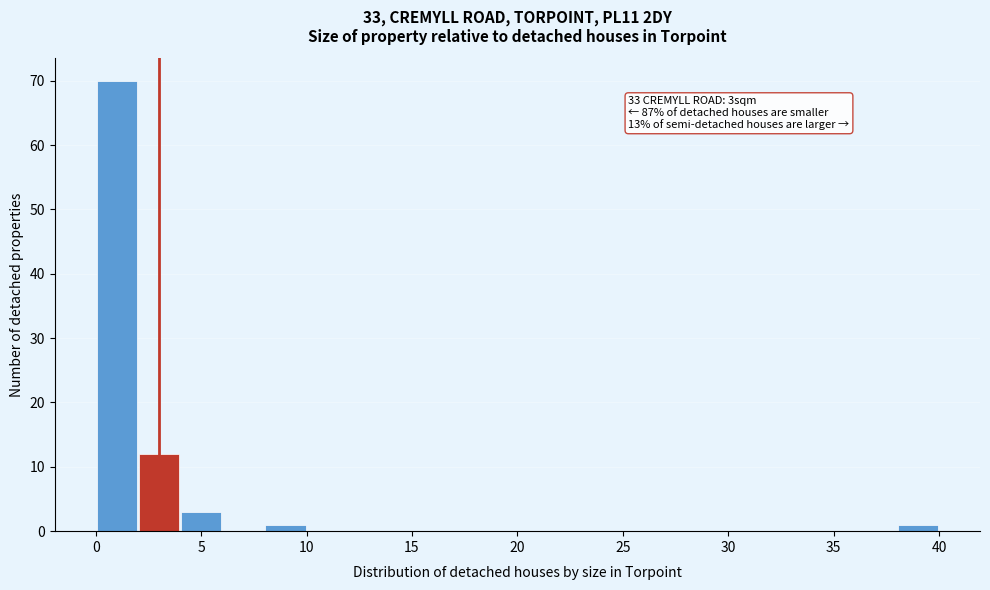

Over which range of the x-axis is the bar tallest?

0 to 2